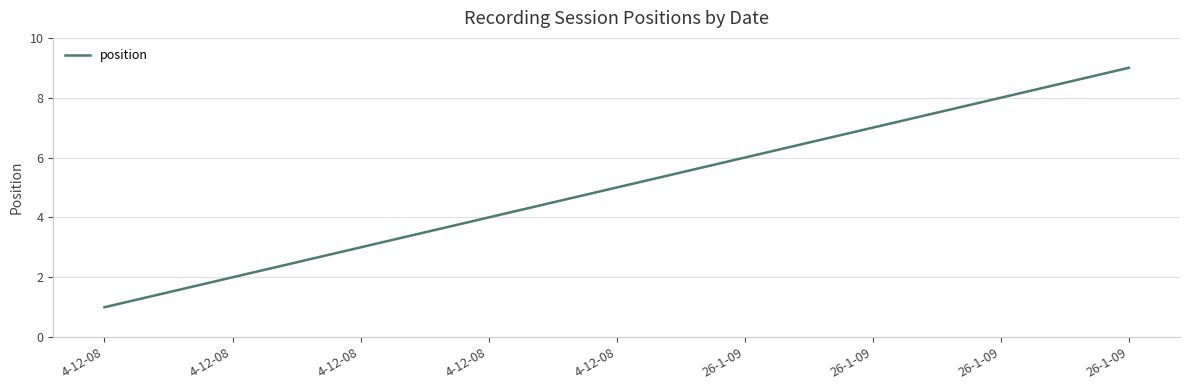

Does the chart display data point markers on the line(s)?

No